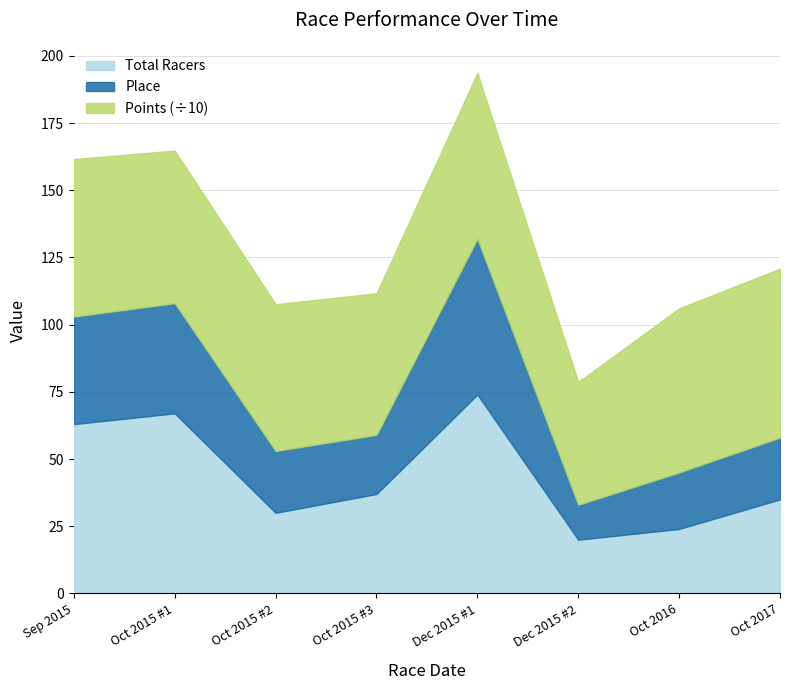

True or false: Total Racers and Place cross at least once.

False